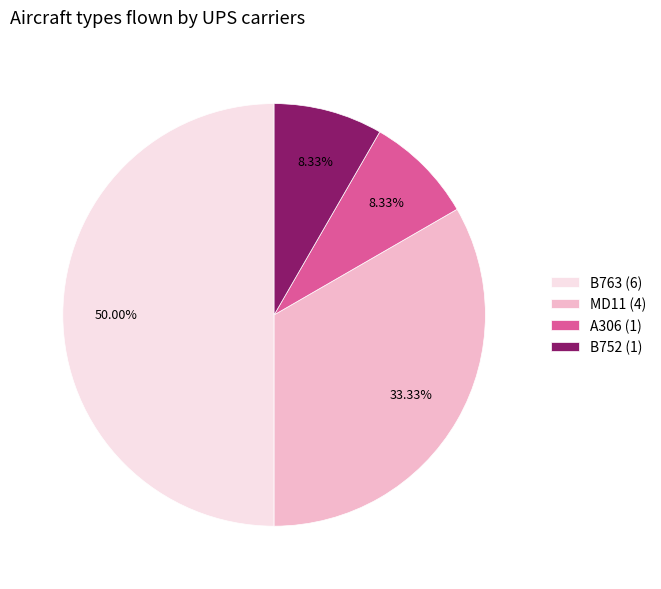

Which has a higher value, B763 (6) or A306 (1)?

B763 (6)